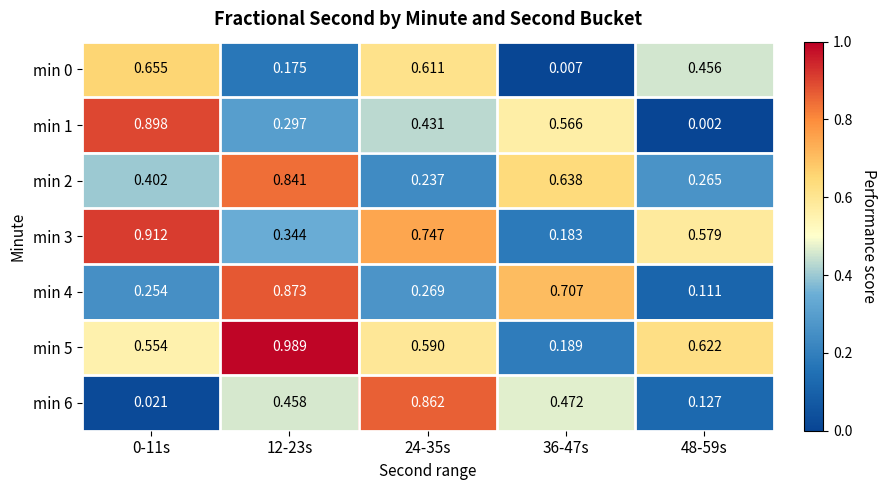

How many series are shown in this chart?

7